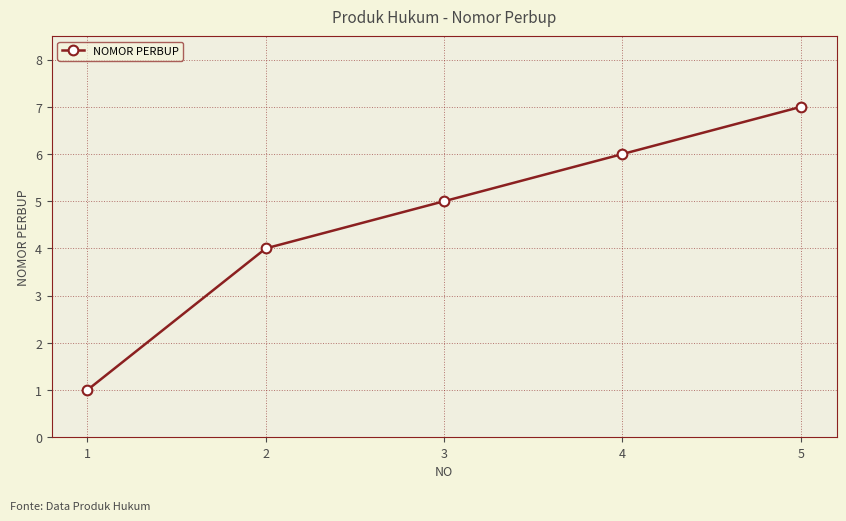

Which label corresponds to the largest value in the chart?

5